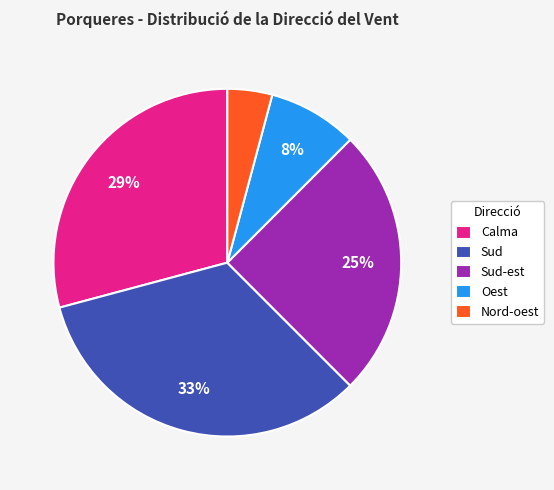

Is there any slice that represents more than half of the pie?

No